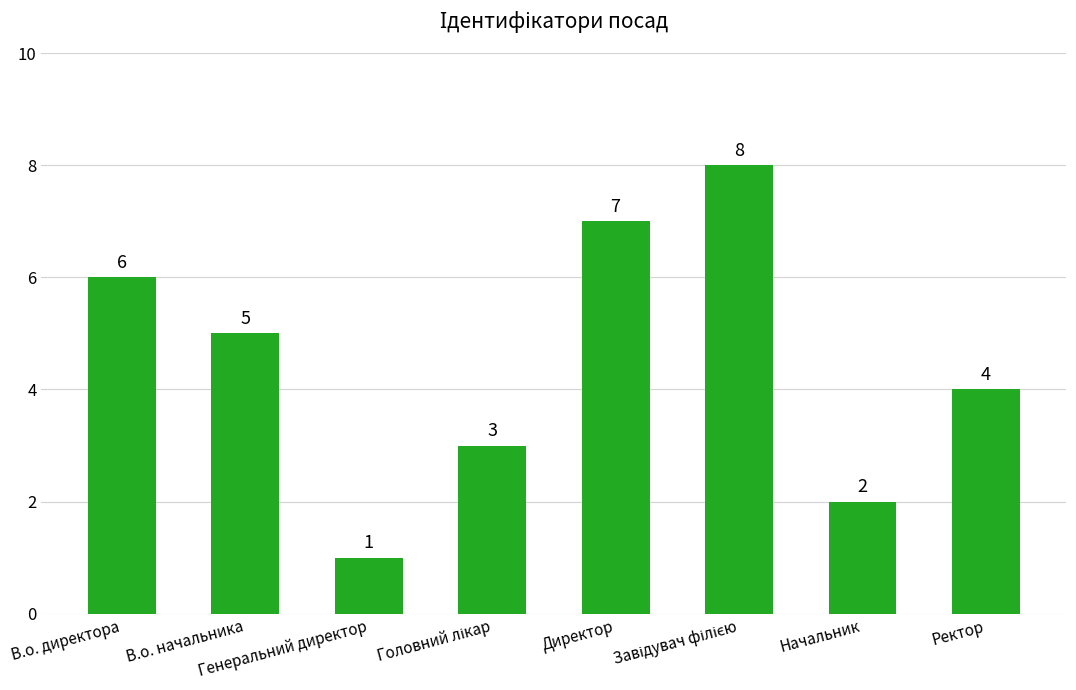

What is the difference between the maximum and minimum values?

7